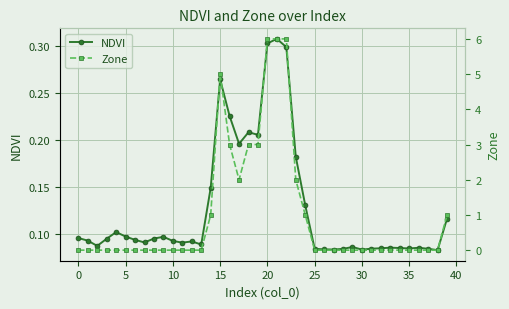

At which category is the sum across all series the highest?

21